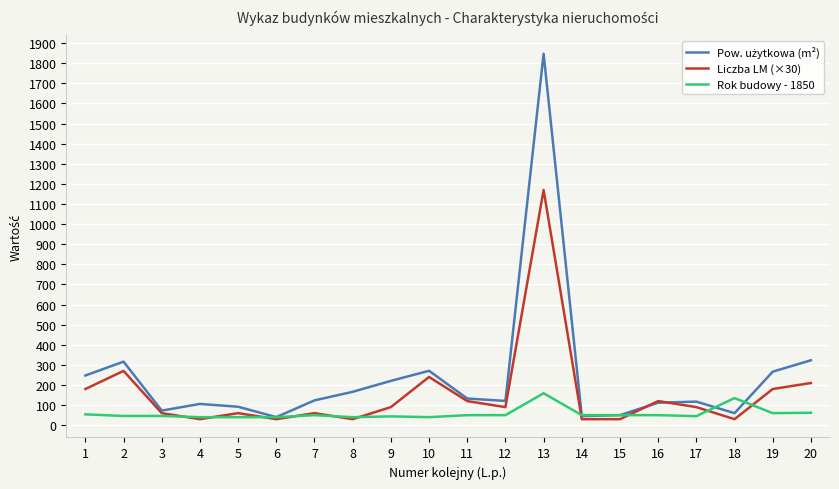

What is the spread (max minus min) of values at 3?

26.6